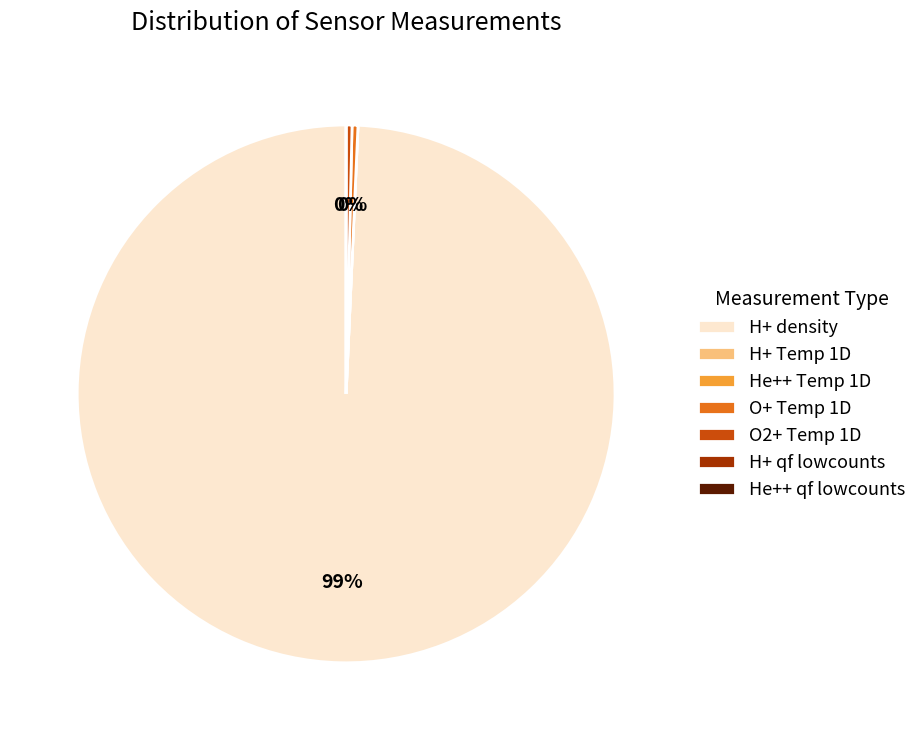

What is the largest slice in the pie chart?

H+ density